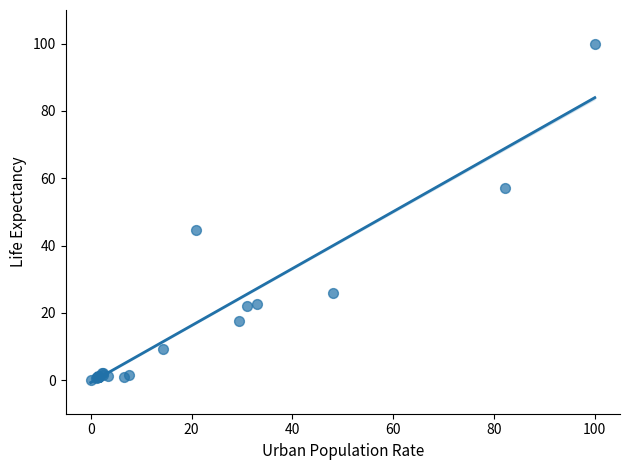

What Y value in the scatter plot is closest to 50?

44.6